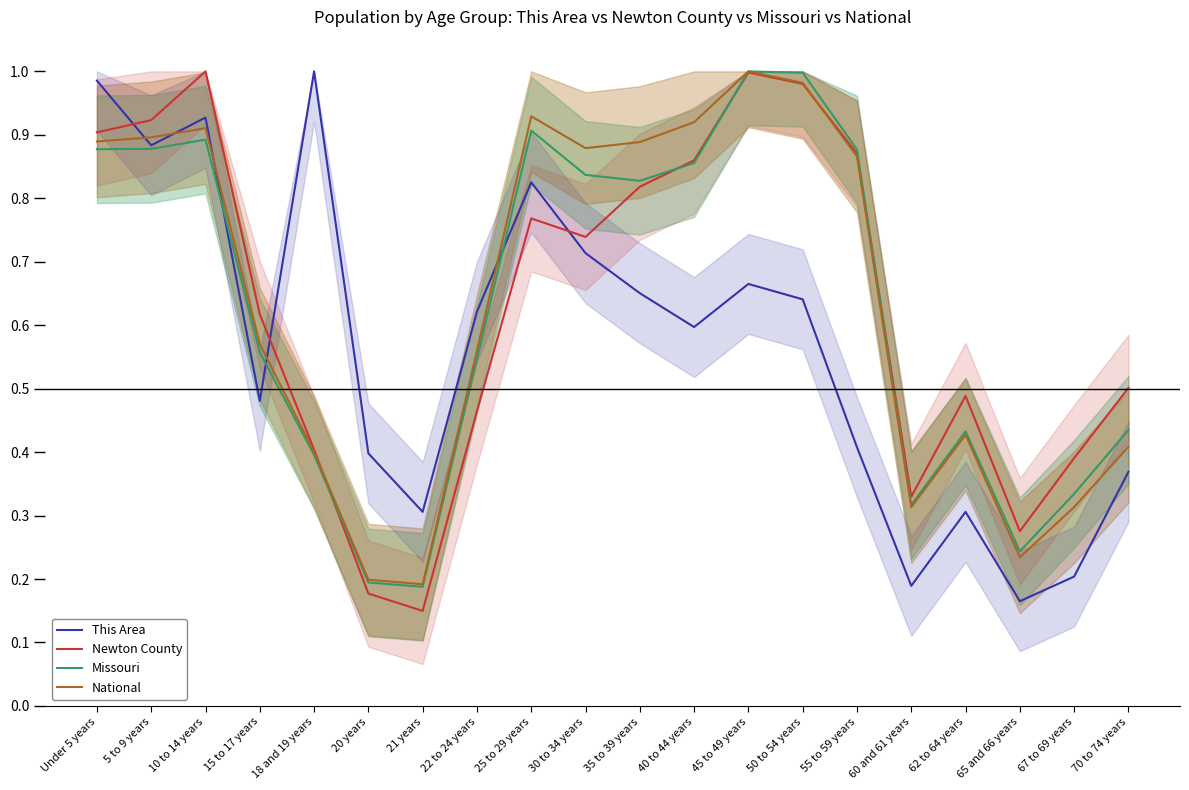

The value of This Area at 40 to 44 years is 0.2. True or false?

False